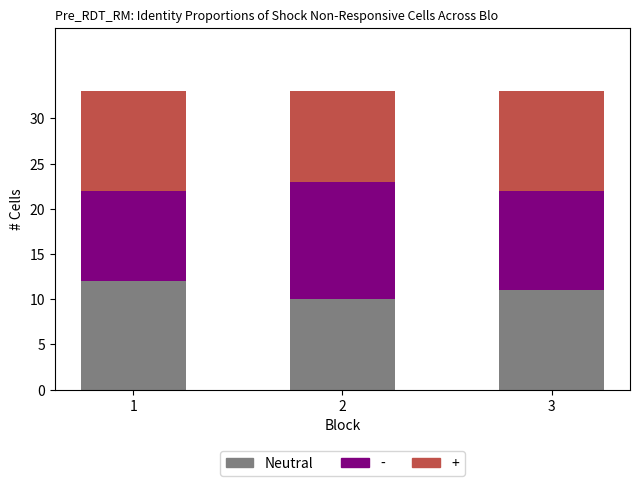

Are the bars grouped side by side (vs. stacked)?

No